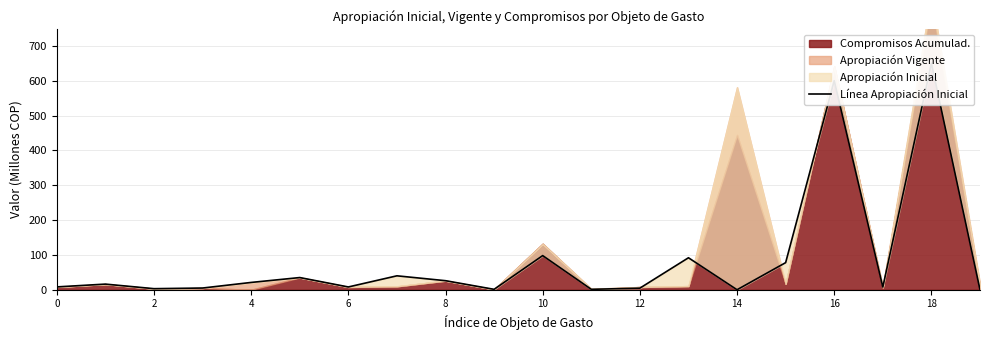

How many positive values are there?

18